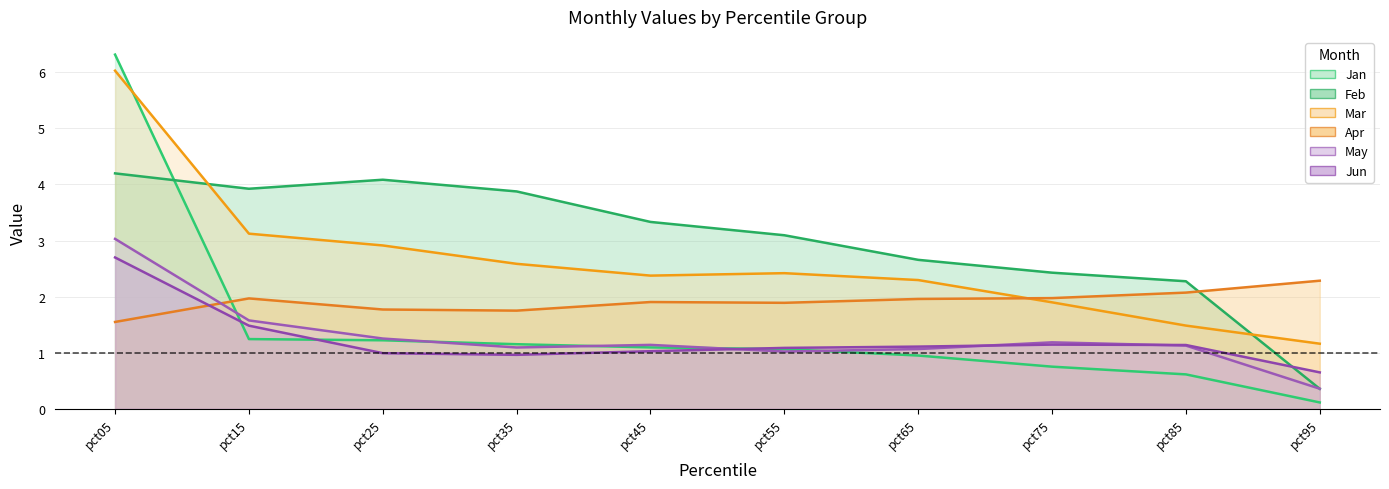

What is the highest value of the Feb series?

4.2